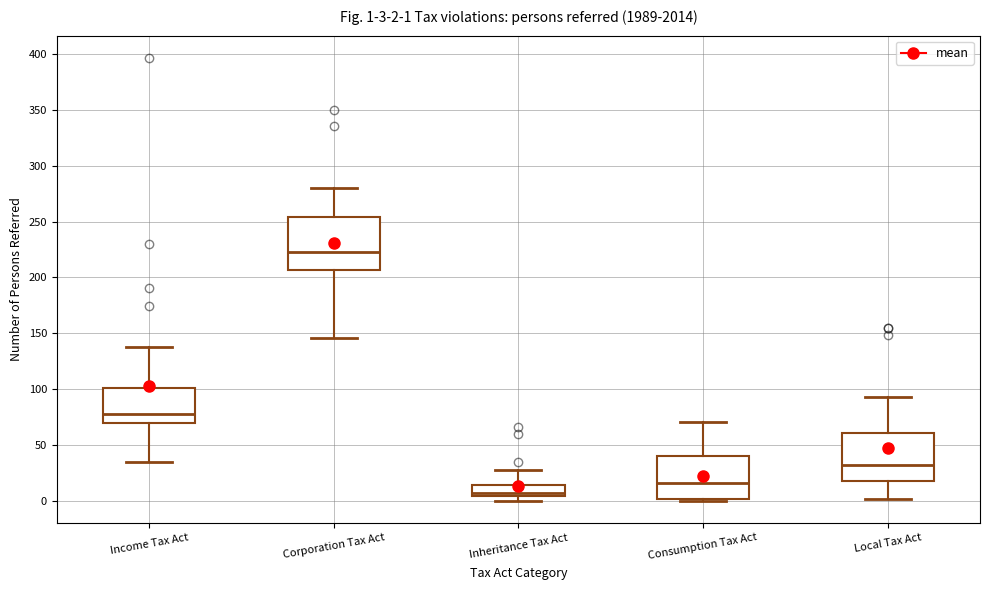

Comparing the boxes themselves (not the whiskers), which one is the tallest?

Corporation Tax Act